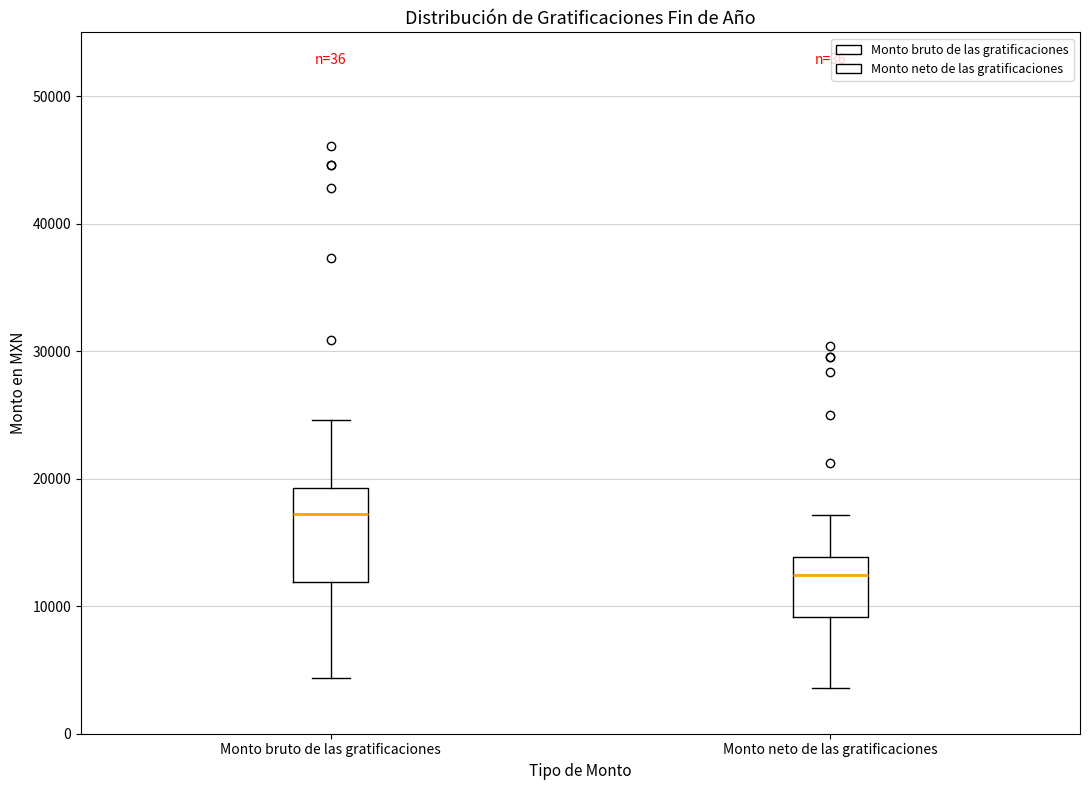

Where is the lower edge of the box for Monto neto de las gratificaciones on the y-axis? The values are not printed on the chart, so give them approximately, as read against the axis.

9000